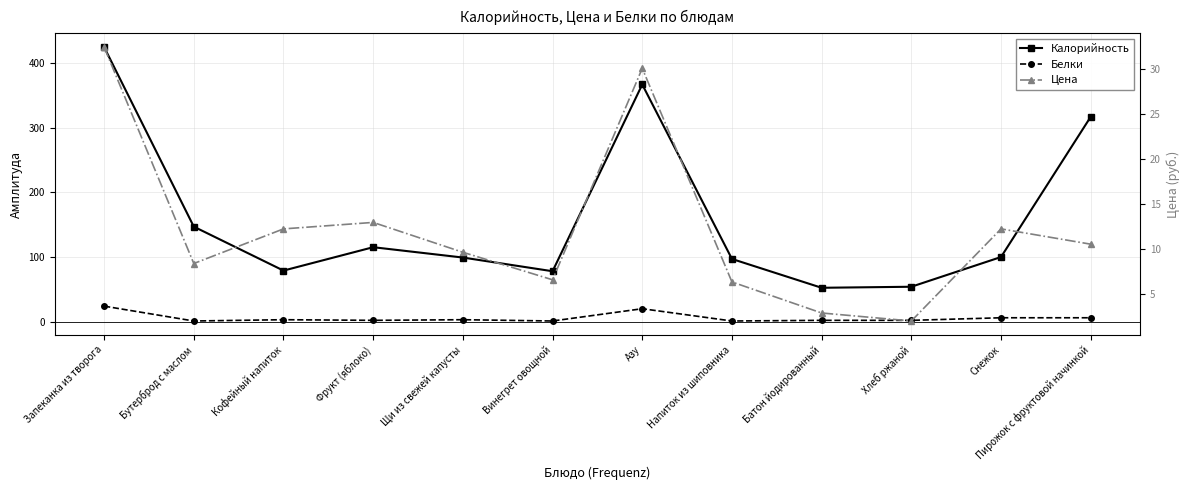

How many data points does each series have?

12